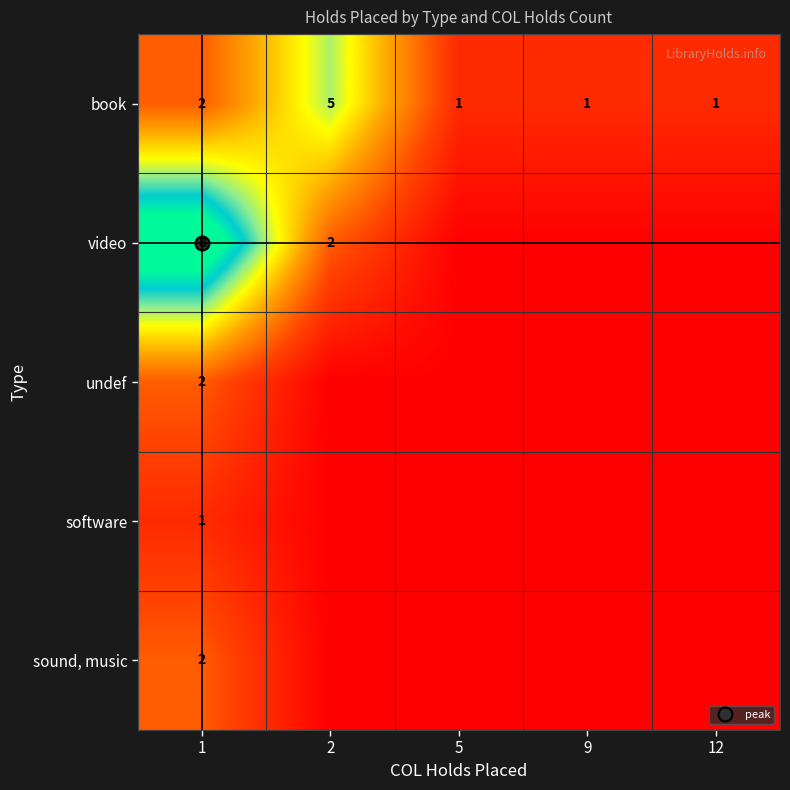

At which category does the chart reach its peak across all series?

1